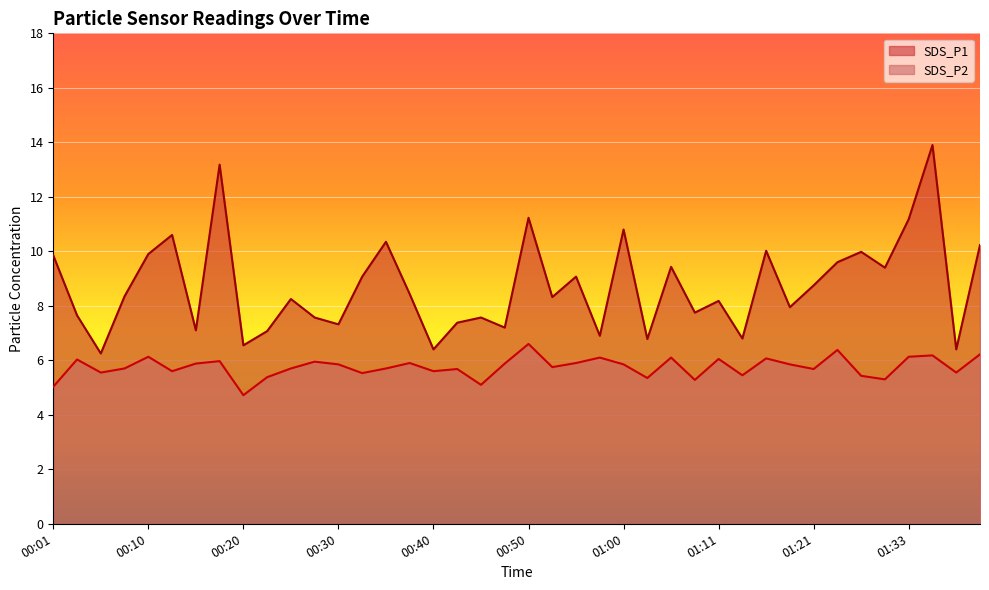

Reading left to right, extract all data points from this chart.

SDS_P1: 9.8	7.7	6.2	8.3	9.9	10.6	7.1	13.2	6.5	7.1	8.2	7.6	7.3	9.1	10.3	8.4	6.4	7.4	7.6	7.2	11.2	8.3	9.1	6.9	10.8	6.8	9.4	7.8	8.2	6.8	10.0	8.0	8.8	9.6	10.0	9.4	11.2	13.9	6.4	10.2
SDS_P2: 5.0	6.0	5.5	5.7	6.1	5.6	5.9	6.0	4.7	5.4	5.7	6.0	5.8	5.5	5.7	5.9	5.6	5.7	5.1	5.9	6.6	5.8	5.9	6.1	5.8	5.3	6.1	5.3	6.0	5.5	6.1	5.8	5.7	6.4	5.4	5.3	6.1	6.2	5.5	6.2